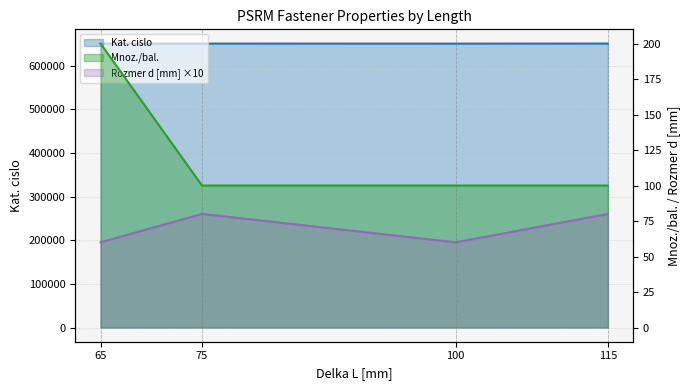

Which category has the lowest value across all series?

65